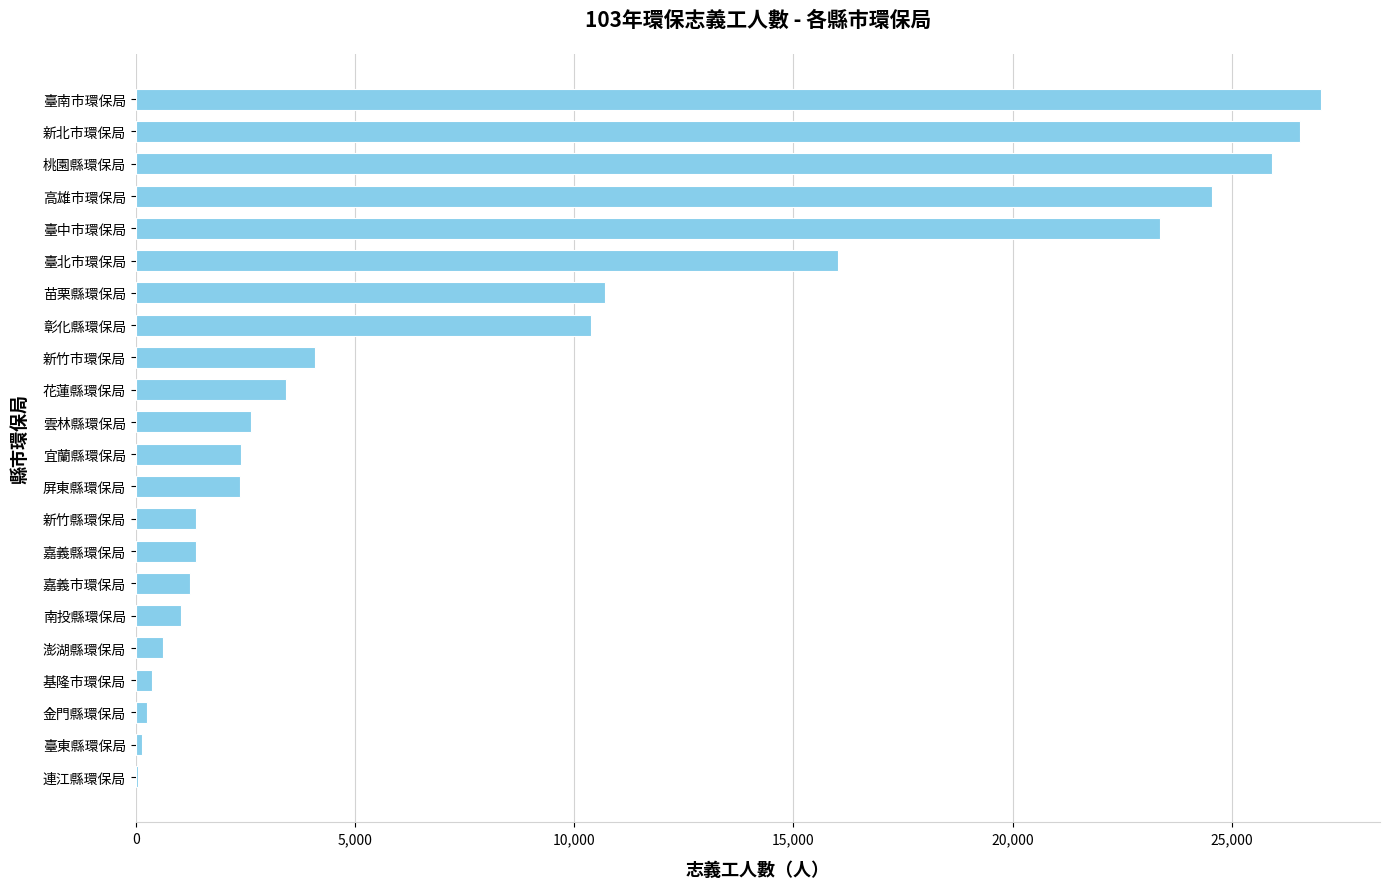

What is the change in value from 嘉義縣環保局 to 雲林縣環保局?

+1244